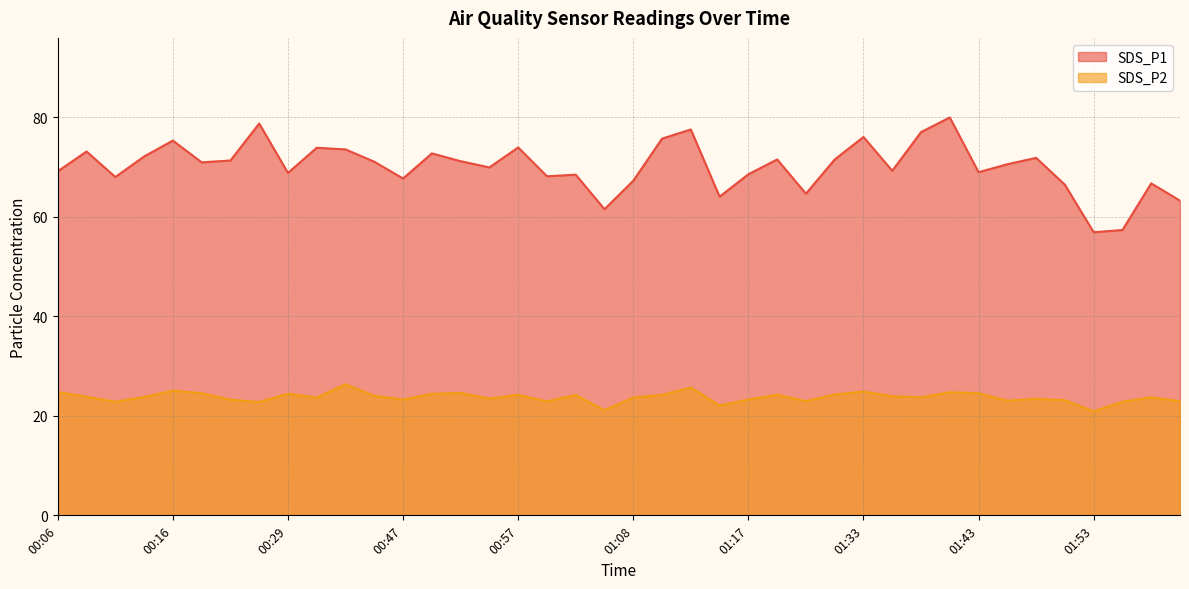

True or false: SDS_P1 and SDS_P2 cross at least once.

False